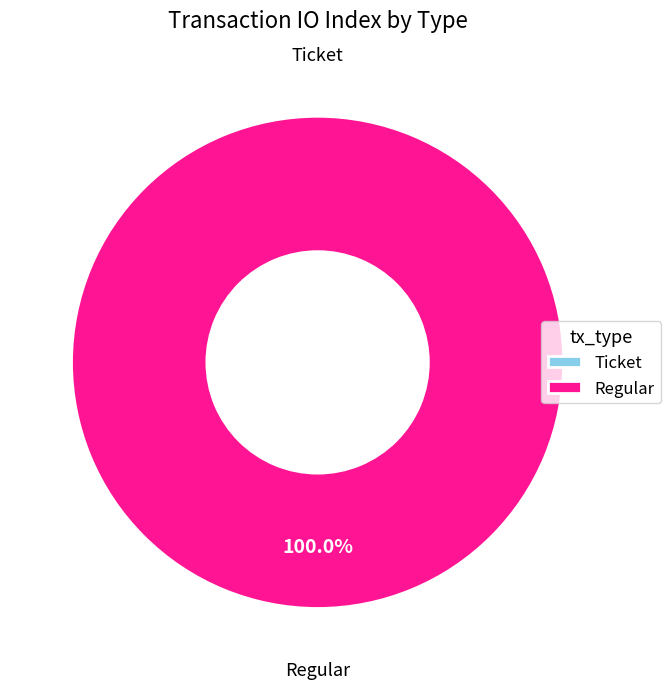

Count the number of slices in the pie.

2